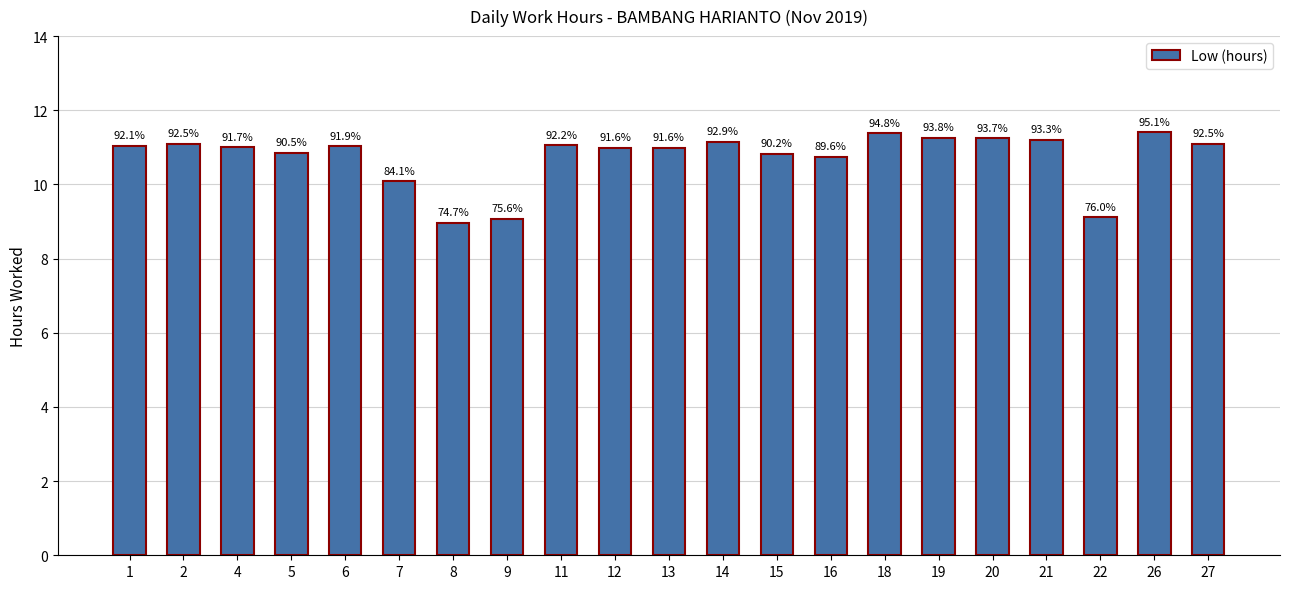

What is the change in value from 4 to 14?

+0.2